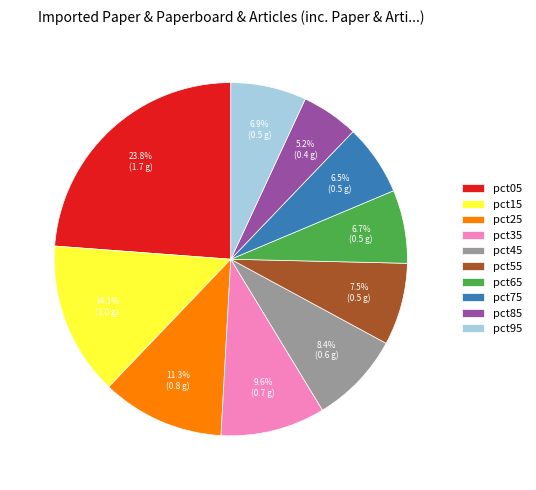

What percentage is the pct25 slice, to the nearest percent?

11%